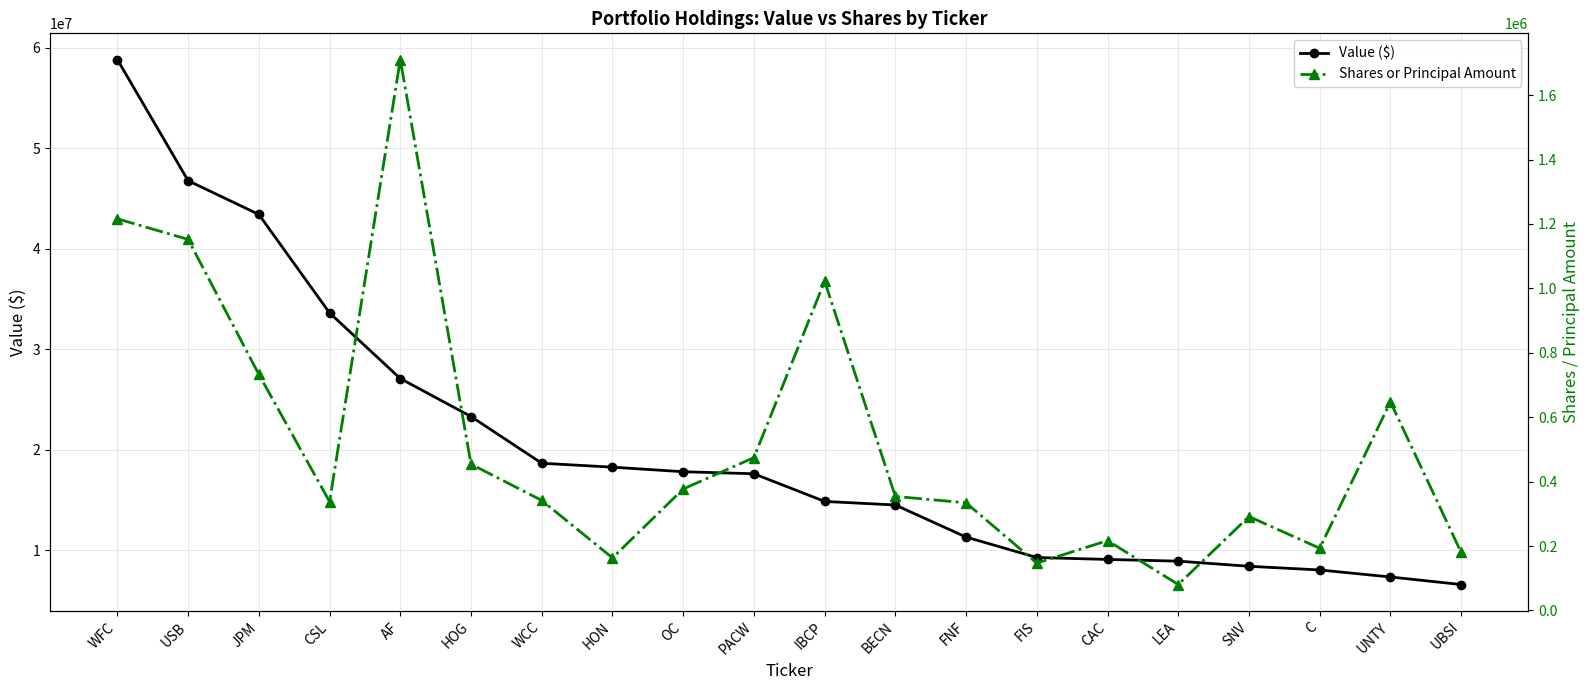

Which series has the largest total across all categories?

Value ($)